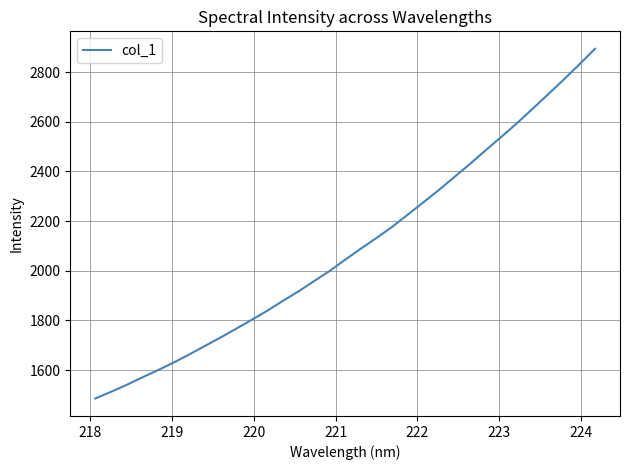

What is the smallest value displayed?

1485.3